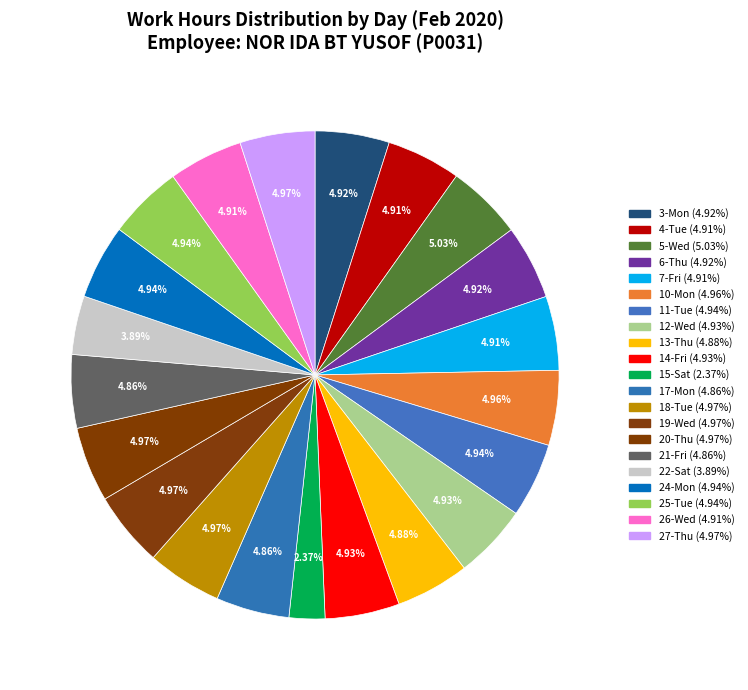

Does any single category account for the majority?

No